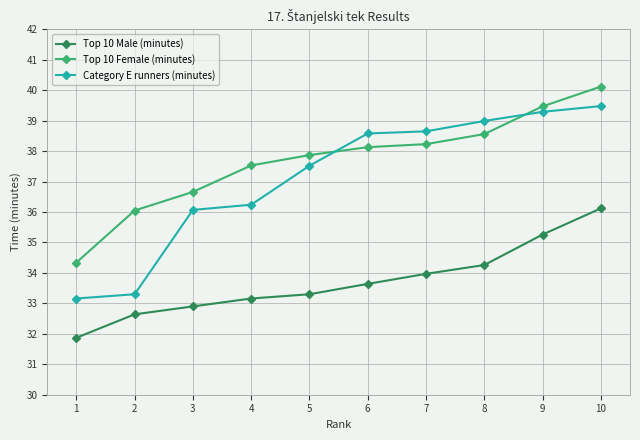

At which label does Category E runners (minutes) reach its peak?

10